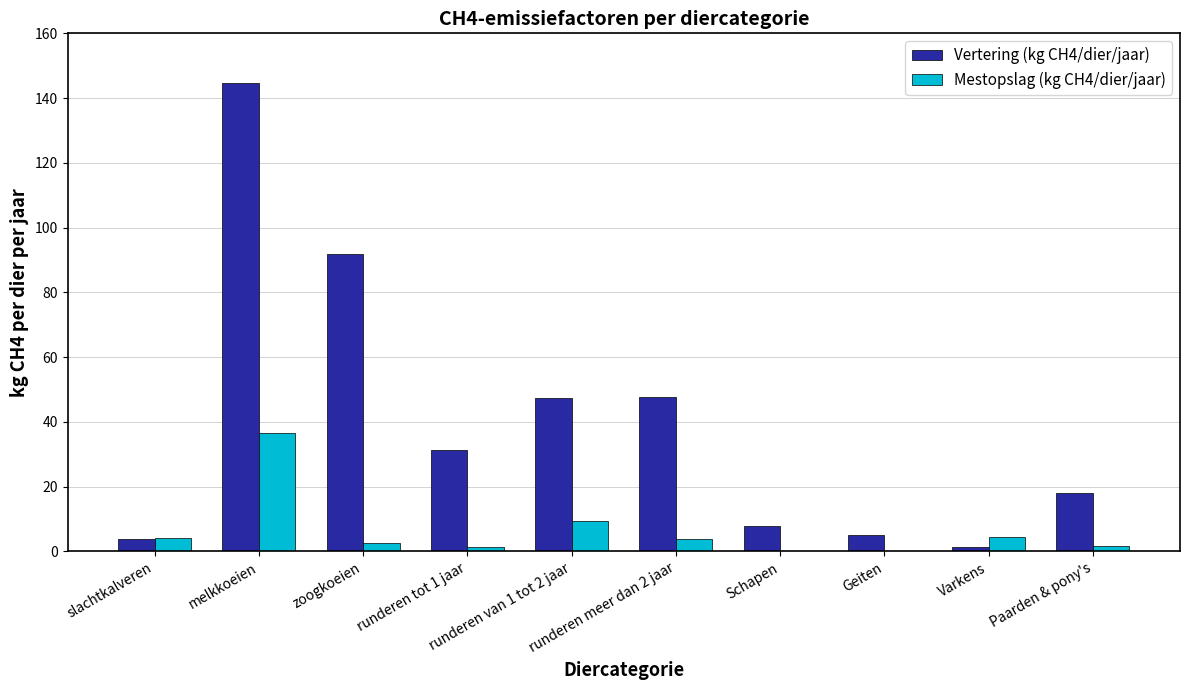

What is the sum of all Vertering (kg CH4/dier/jaar) values?

399.6